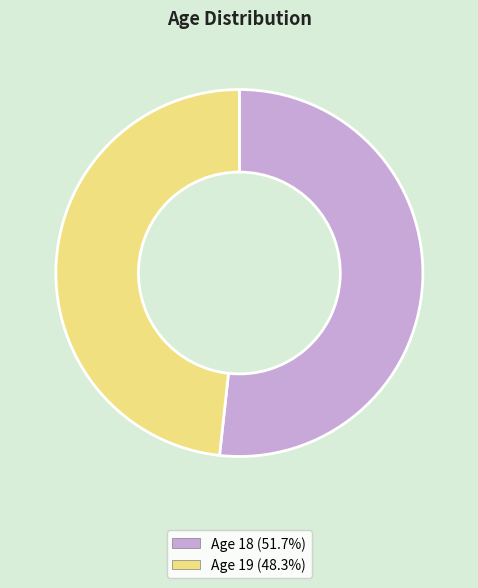

Is there a majority slice in this chart?

Yes